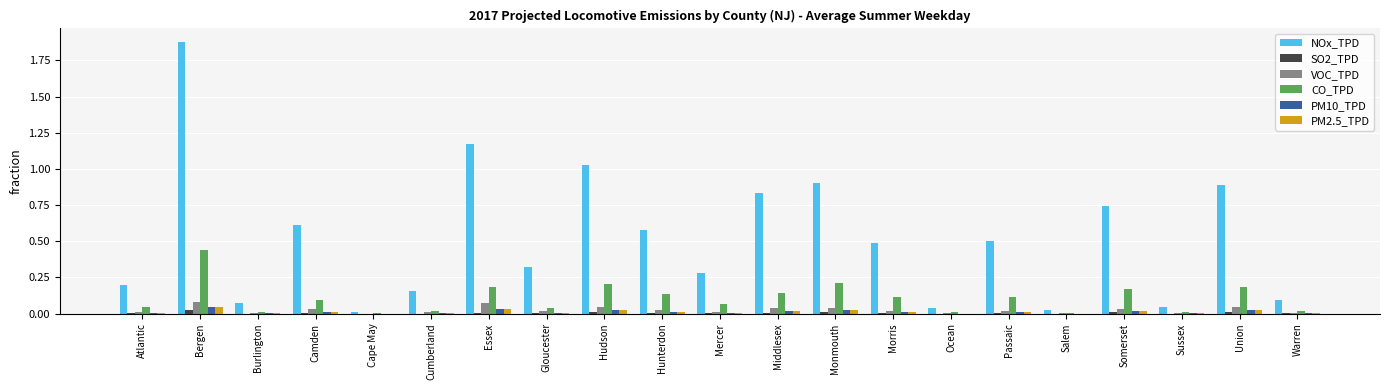

Between Camden and Cape May, which series saw the biggest shift?

NOx_TPD